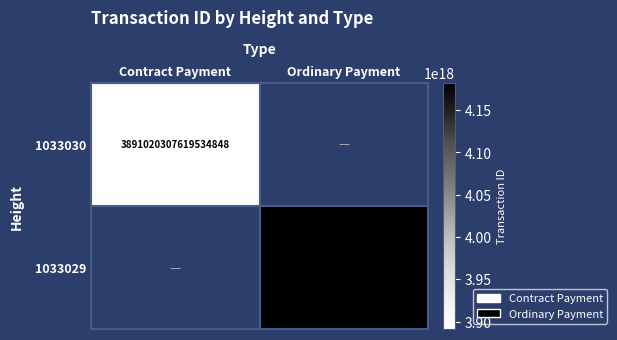

True or false: 1033029 has a value of 6939305881227877376 at Ordinary Payment.

False